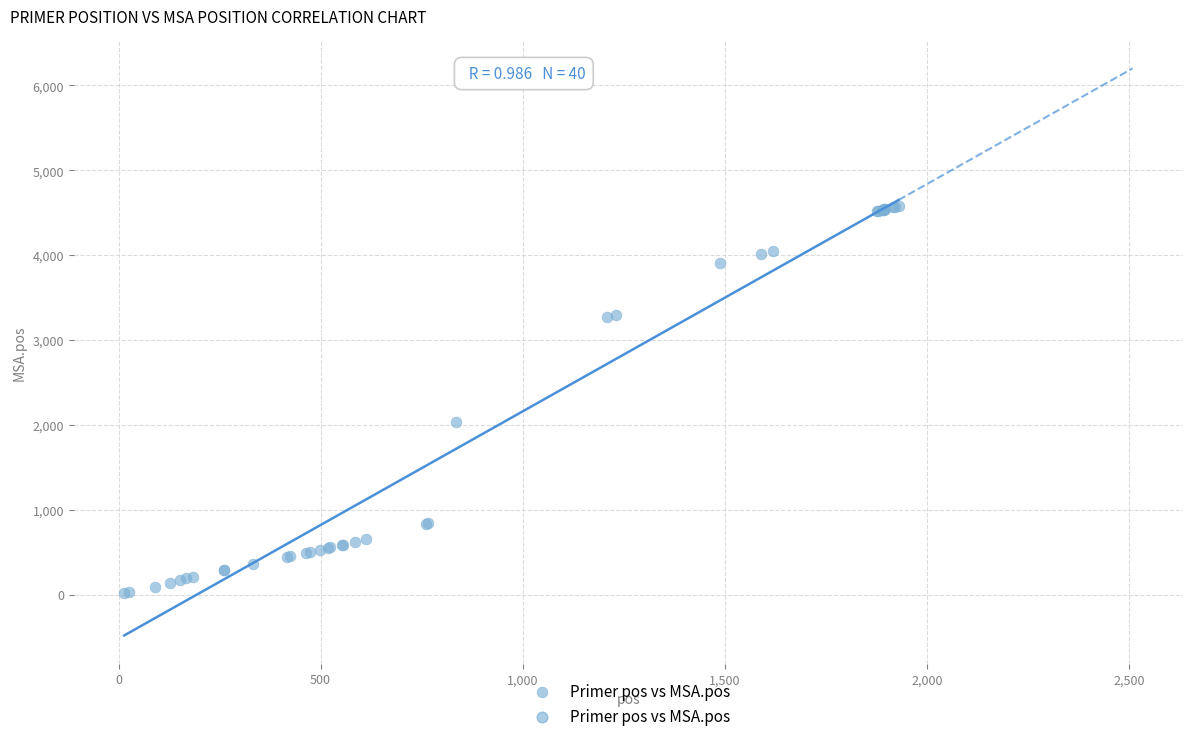

What Y value in the scatter plot is closest to 2294?

2032